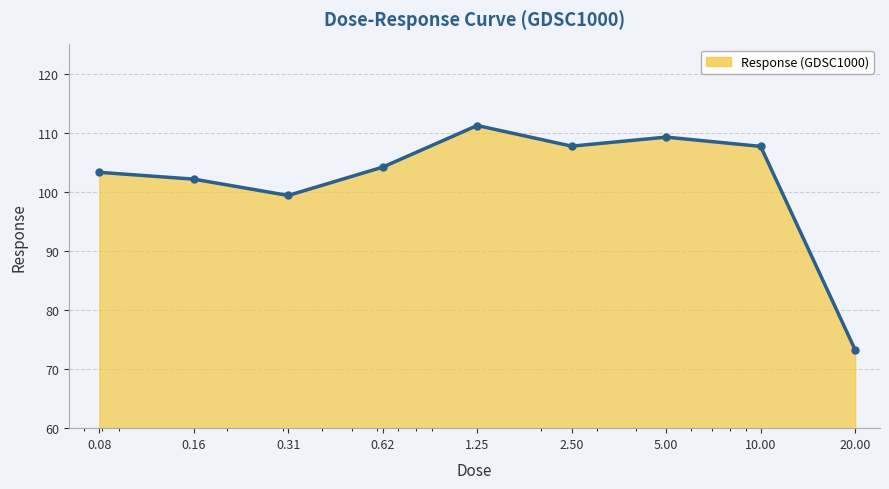

What is the value of the 9th point from the left?

73.3